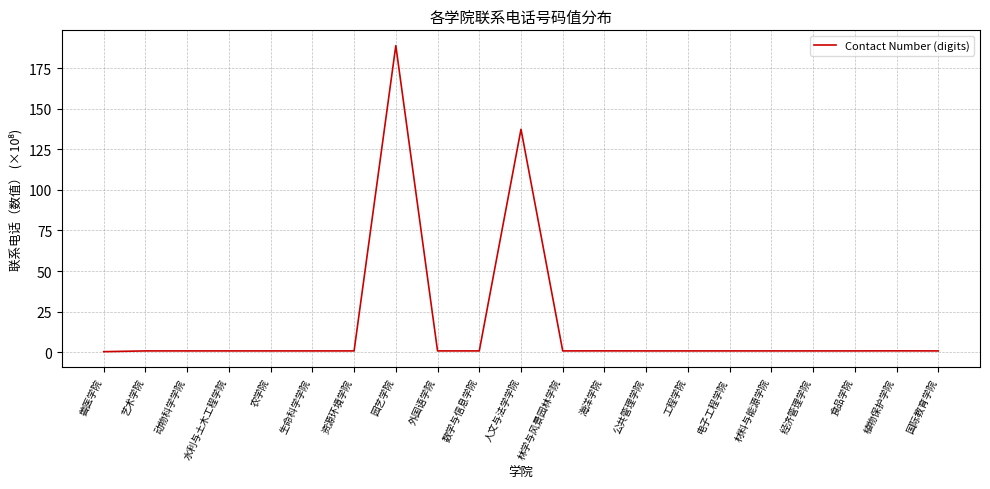

What position from the right is 园艺学院?

14